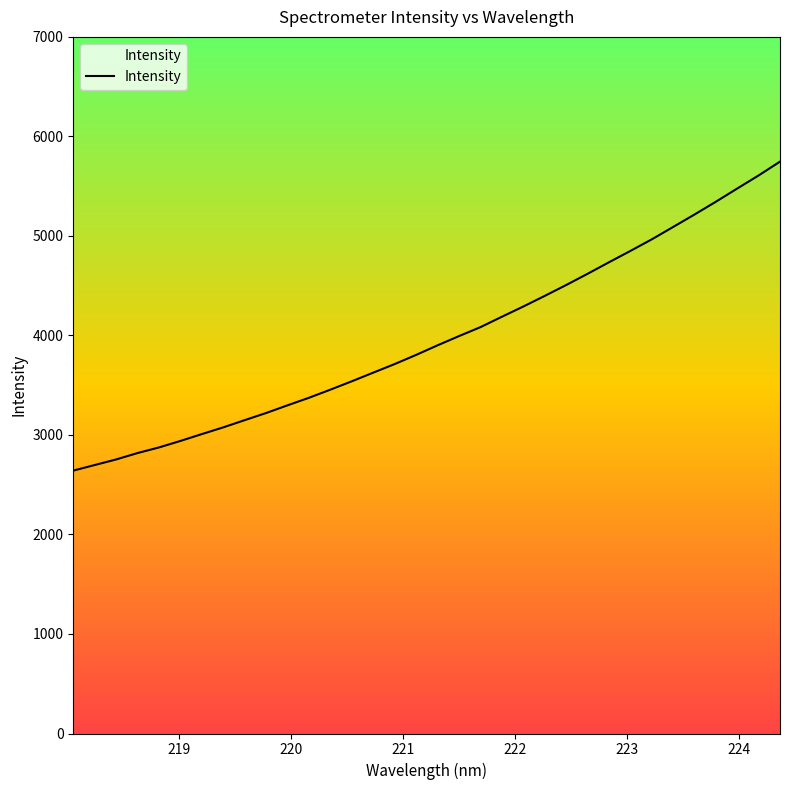

What is the difference between the maximum and minimum values?

3104.7